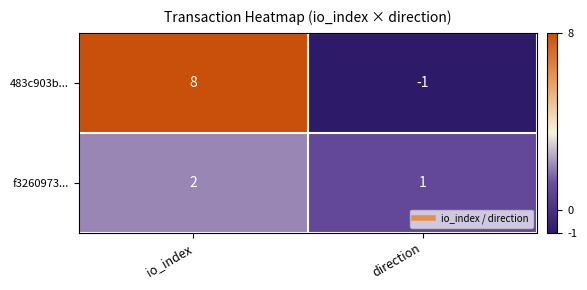

The 483c903b... series shows 8 at io_index. True or false?

True